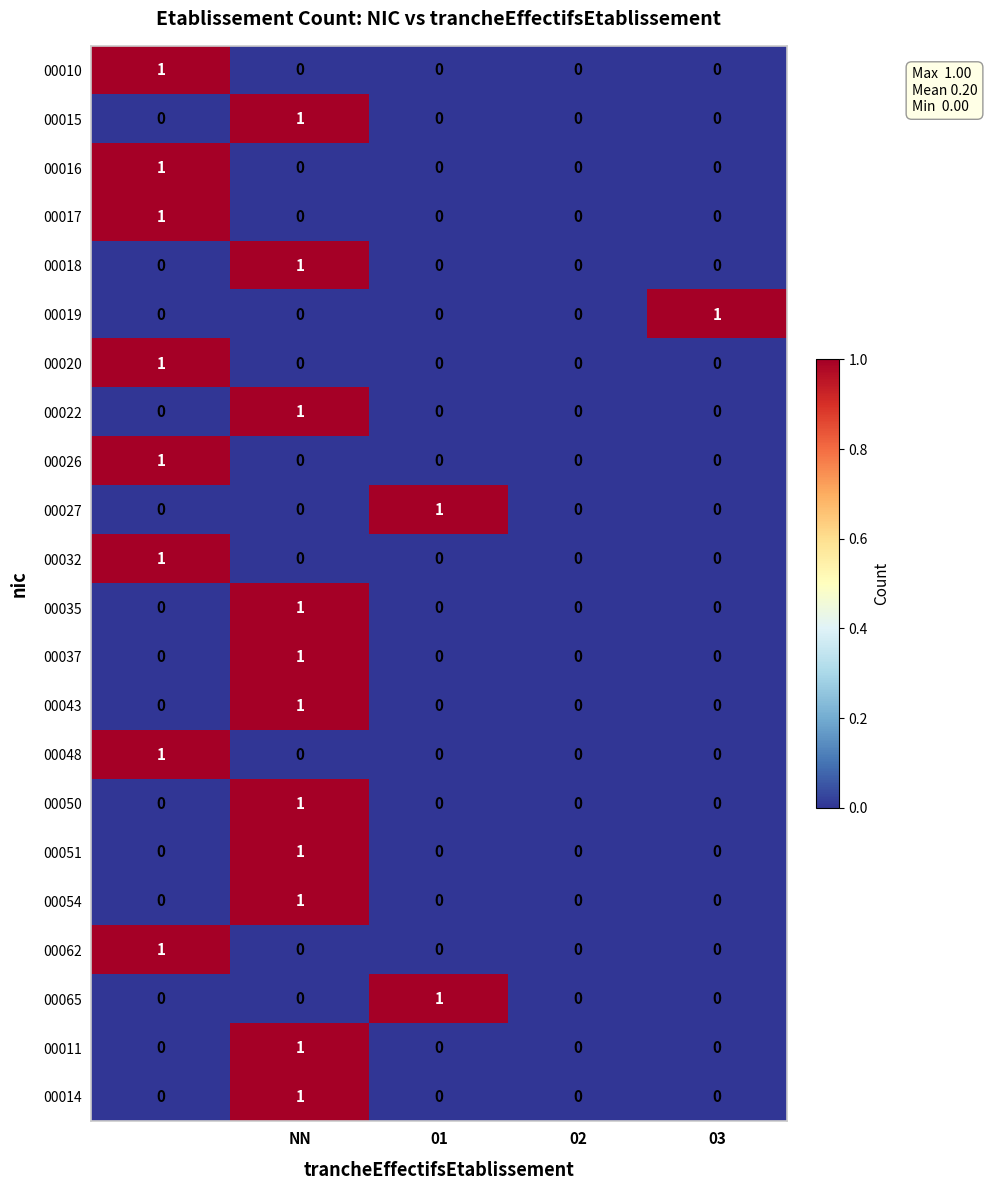

Reading left to right, extract all data points from this chart.

00010: 1	0	0	0	0
00015: 0	1	0	0	0
00016: 1	0	0	0	0
00017: 1	0	0	0	0
00018: 0	1	0	0	0
00019: 0	0	0	0	1
00020: 1	0	0	0	0
00022: 0	1	0	0	0
00026: 1	0	0	0	0
00027: 0	0	1	0	0
00032: 1	0	0	0	0
00035: 0	1	0	0	0
00037: 0	1	0	0	0
00043: 0	1	0	0	0
00048: 1	0	0	0	0
00050: 0	1	0	0	0
00051: 0	1	0	0	0
00054: 0	1	0	0	0
00062: 1	0	0	0	0
00065: 0	0	1	0	0
00011: 0	1	0	0	0
00014: 0	1	0	0	0